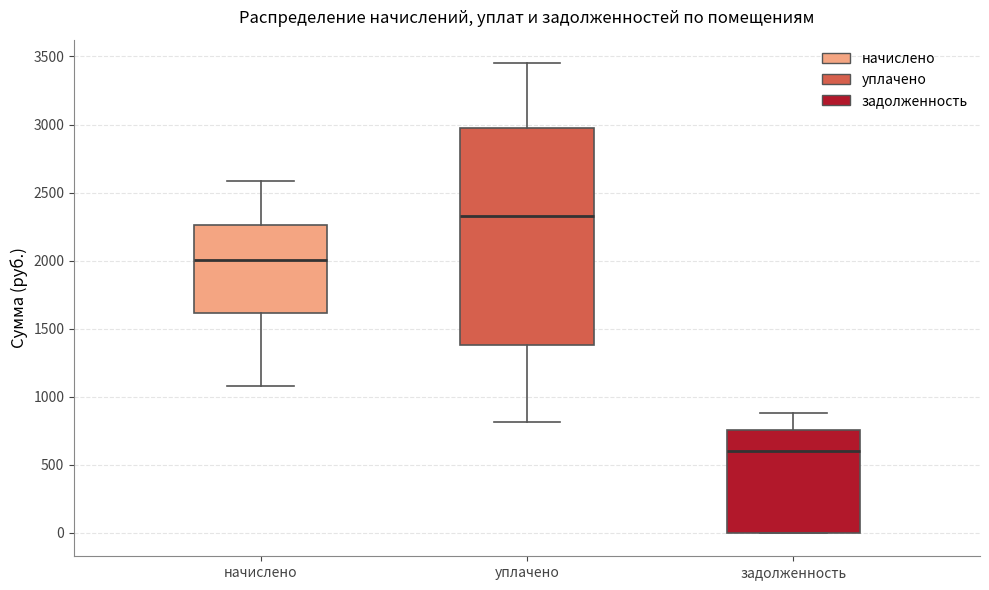

Which box is the tallest, from its lower edge to its upper edge?

уплачено